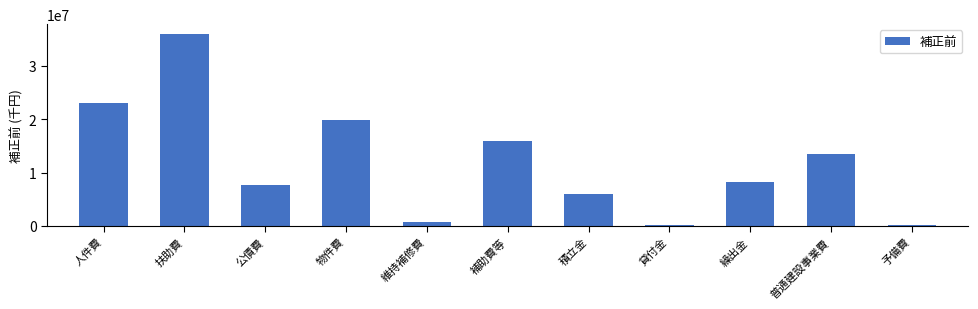

What is the average value?

11927826